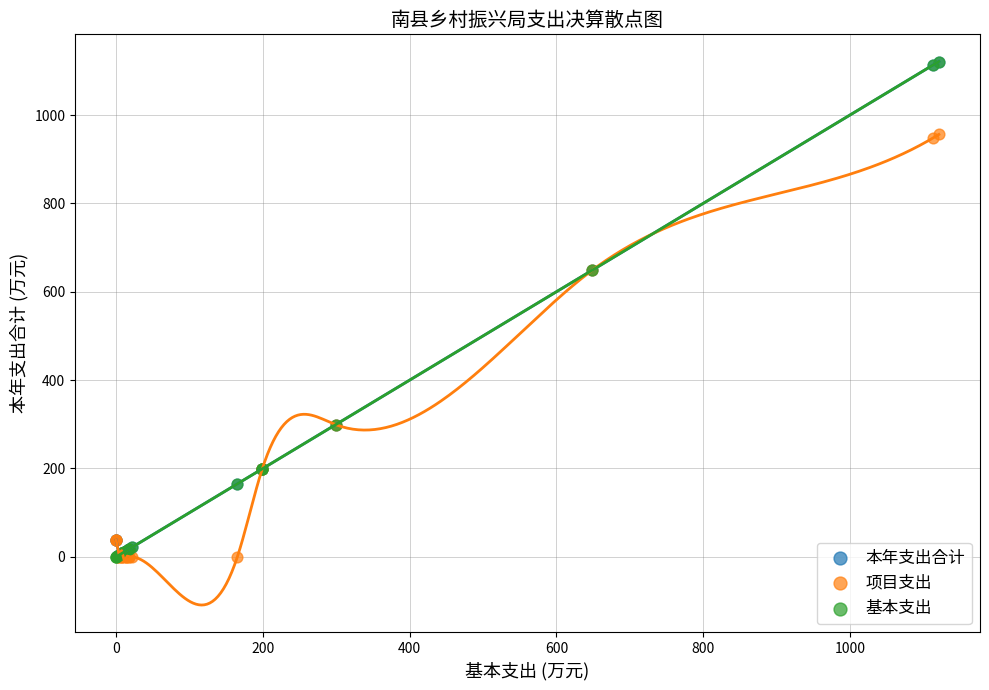

What are all the series names shown in the legend?

本年支出合计, 项目支出, 基本支出